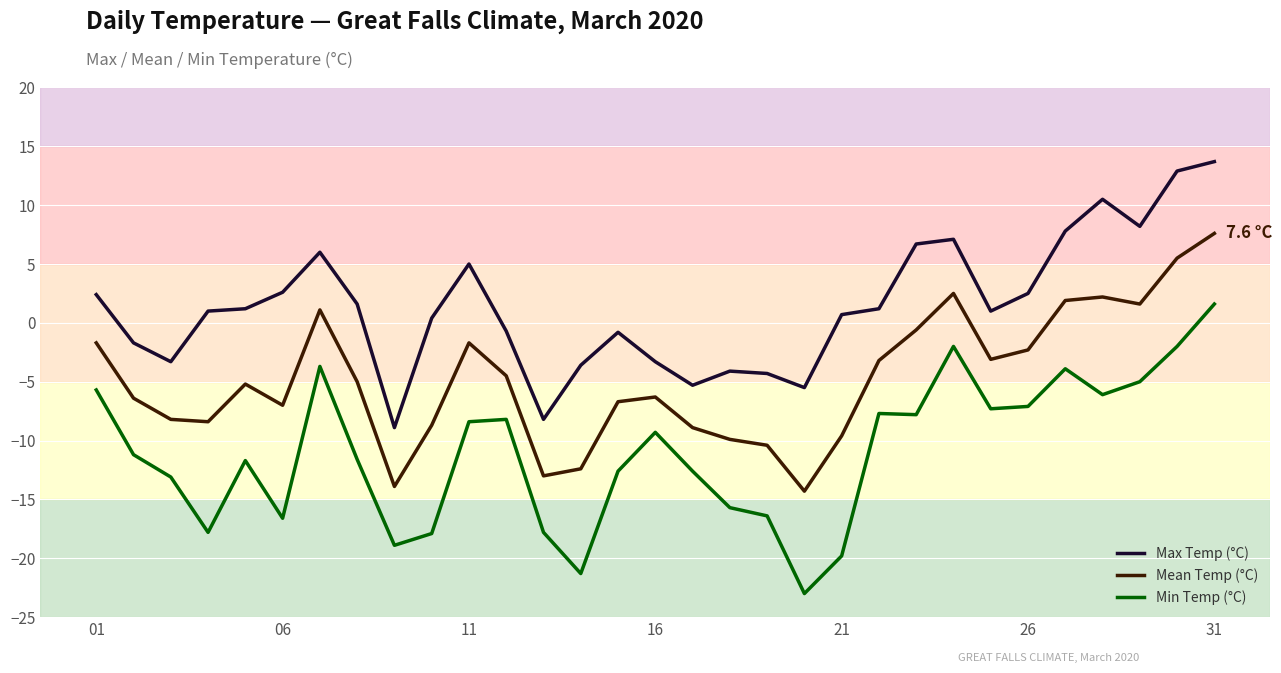

What is the highest value of the Max Temp (°C) series?

13.7